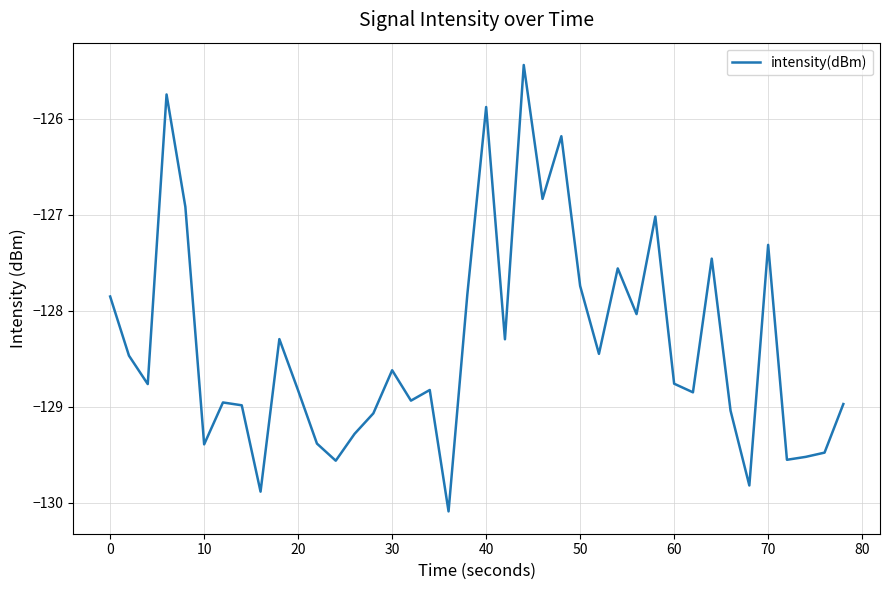

What is the average value?

-128.3